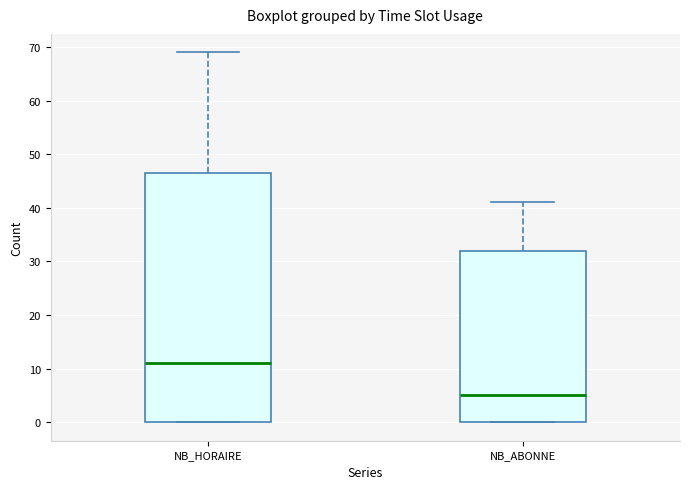

Comparing the boxes themselves (not the whiskers), which one is the tallest?

NB_HORAIRE